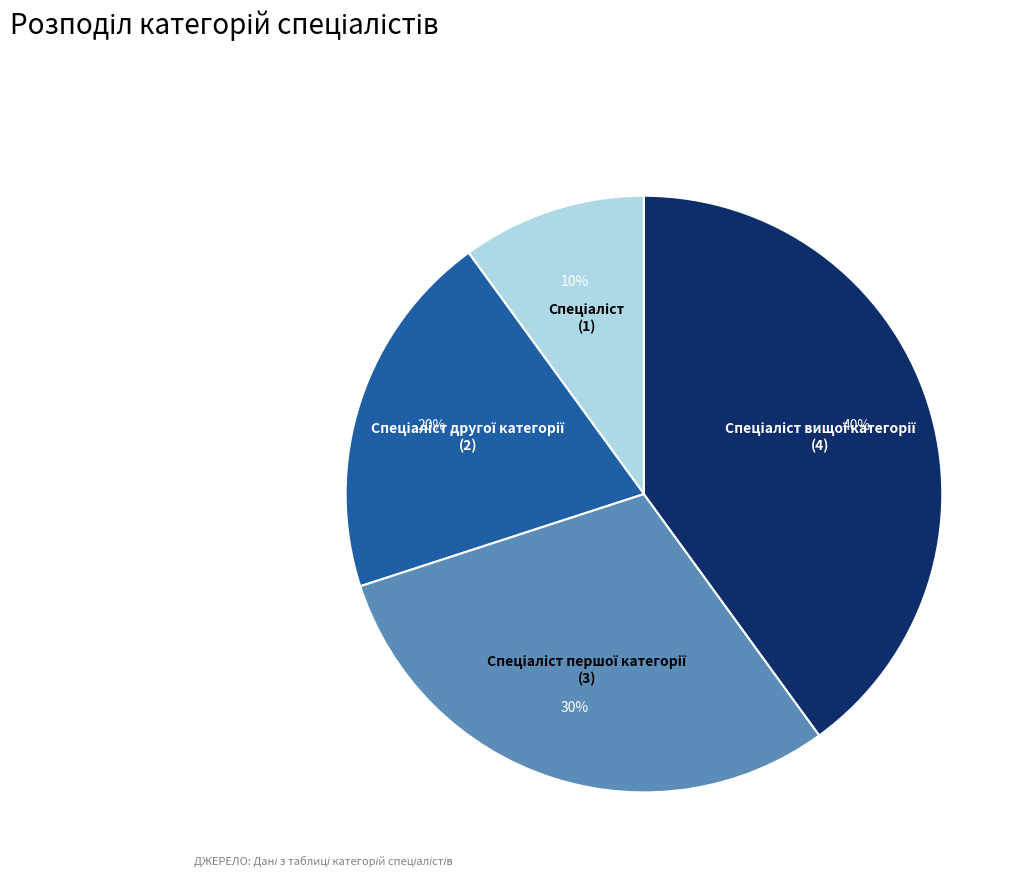

To the nearest percent, what is the difference between the largest and smallest slice percentages?

30%